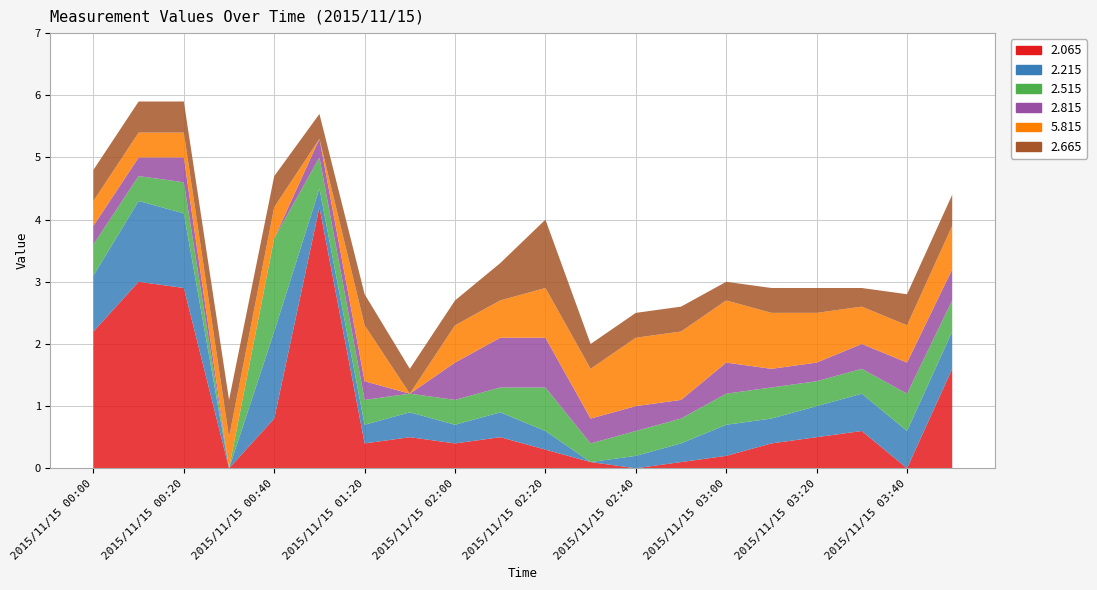

Reading left to right, list all the values displayed in this chart.

2.065: 2.2	3.0	2.9	0.0	0.8	4.2	0.4	0.5	0.4	0.5	0.3	0.1	0.0	0.1	0.2	0.4	0.5	0.6	0.0	1.6
2.215: 0.9	1.3	1.2	0.0	1.4	0.3	0.3	0.4	0.3	0.4	0.3	0.0	0.2	0.3	0.5	0.4	0.5	0.6	0.6	0.6
2.515: 0.5	0.4	0.5	0.0	1.5	0.5	0.4	0.3	0.4	0.4	0.7	0.3	0.4	0.4	0.5	0.5	0.4	0.4	0.6	0.5
2.815: 0.3	0.3	0.4	0.0	0.0	0.3	0.3	0.0	0.6	0.8	0.8	0.4	0.4	0.3	0.5	0.3	0.3	0.4	0.5	0.5
5.815: 0.4	0.4	0.4	0.5	0.5	0.0	0.9	0.0	0.6	0.6	0.8	0.8	1.1	1.1	1.0	0.9	0.8	0.6	0.6	0.7
2.665: 0.5	0.5	0.5	0.6	0.5	0.4	0.5	0.4	0.4	0.6	1.1	0.4	0.4	0.4	0.3	0.4	0.4	0.3	0.5	0.5